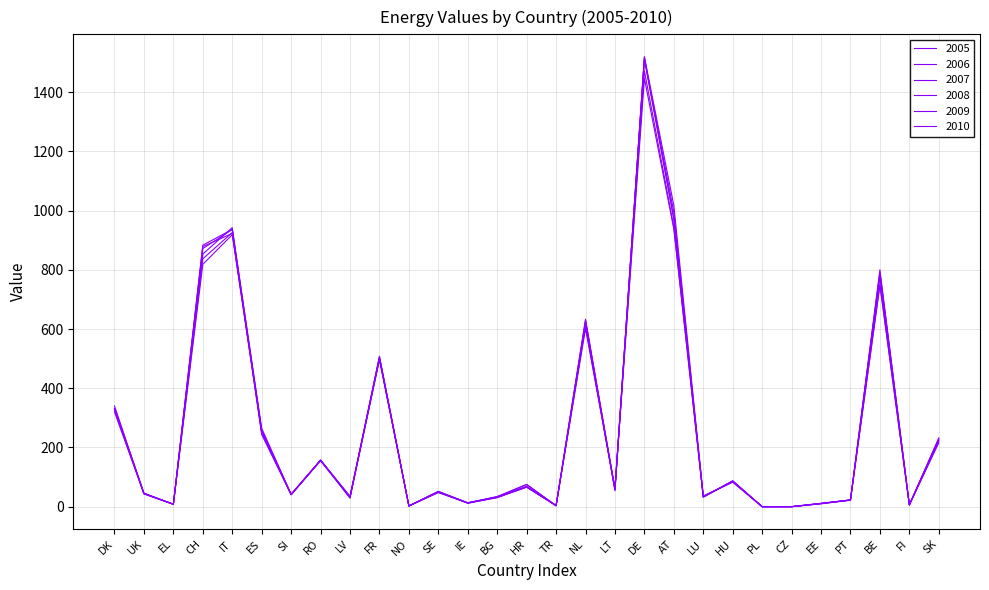

Which series has the largest range (max minus min)?

2008